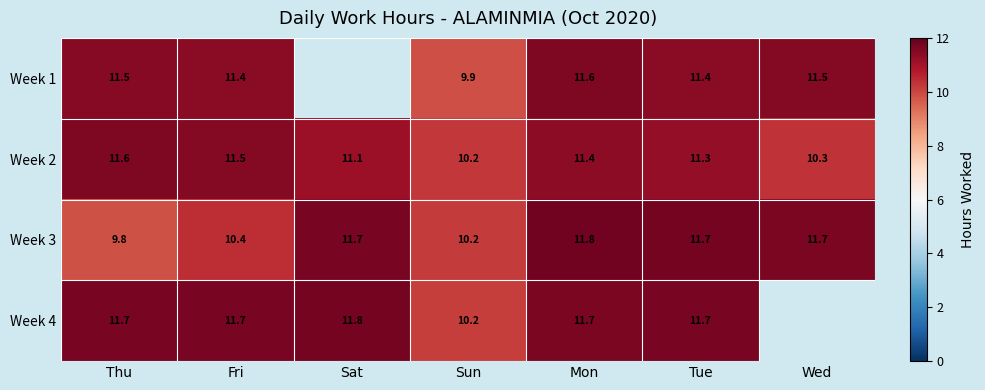

At which label does Week 2 reach its peak?

Thu